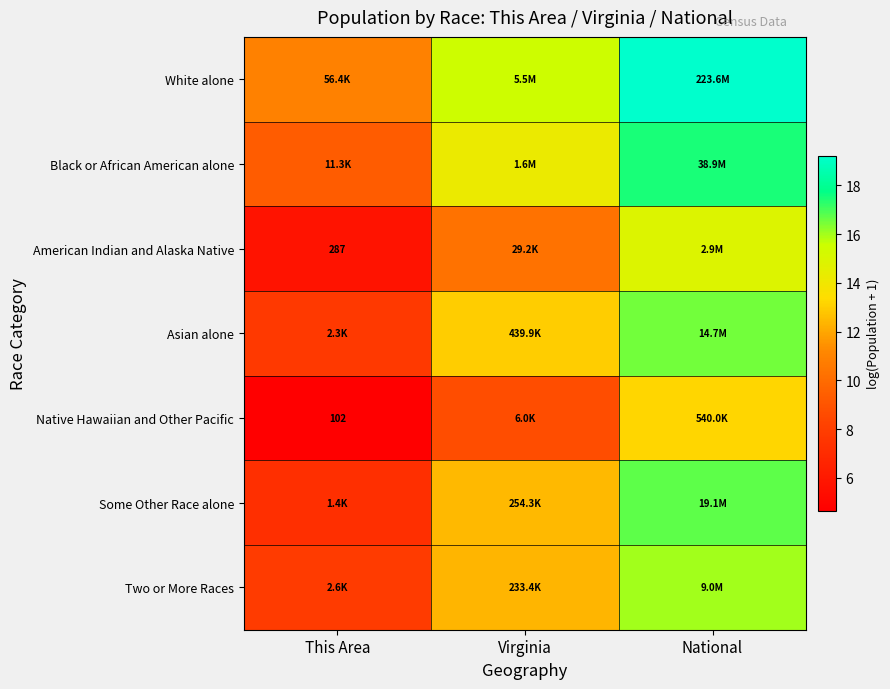

What is the smallest value displayed?

4.6